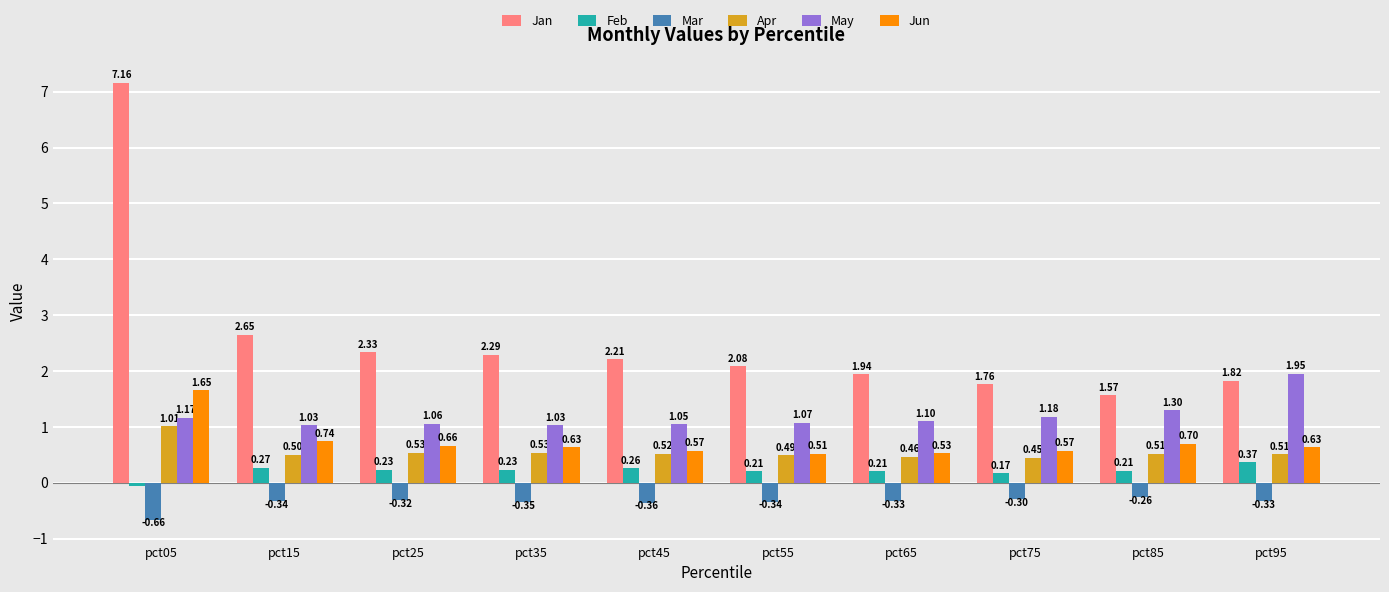

Which category has the highest value across all series?

pct05